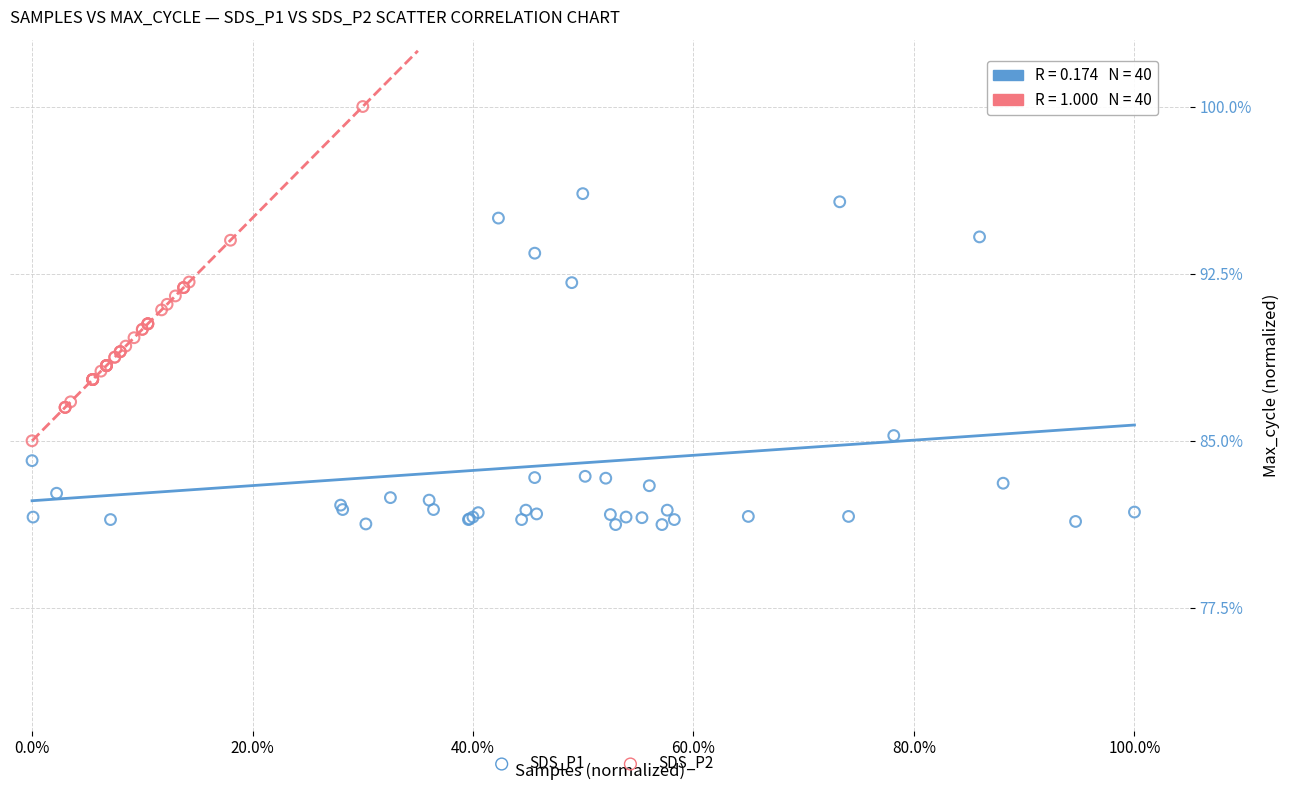

Which series contains the highest Y value?

SDS_P2